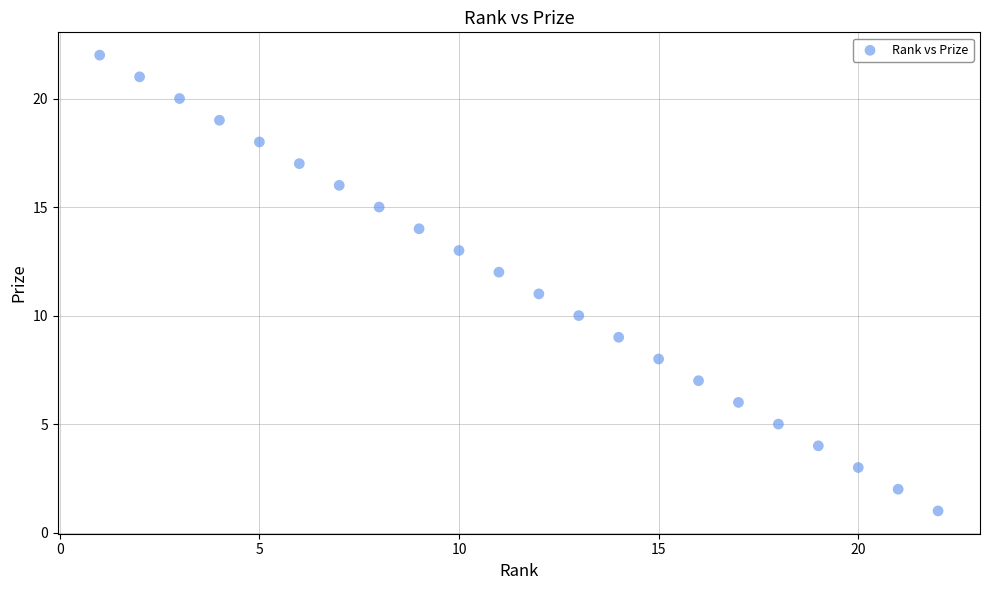

What is the range of X values (max minus min)?

21